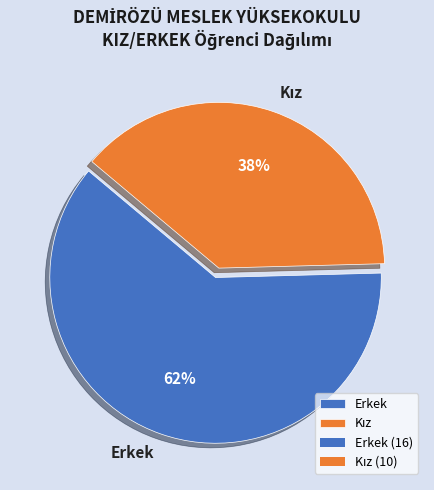

To the nearest percent, what is the average slice percentage?

50%